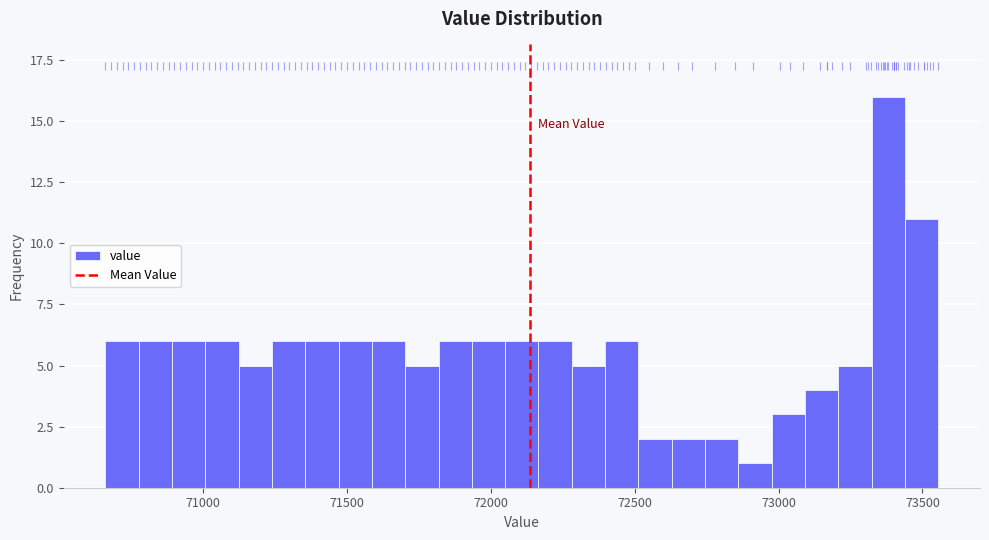

Around what value on the x-axis is the tallest bar? Give the approximate position of its centre, as read against the axis.

73400